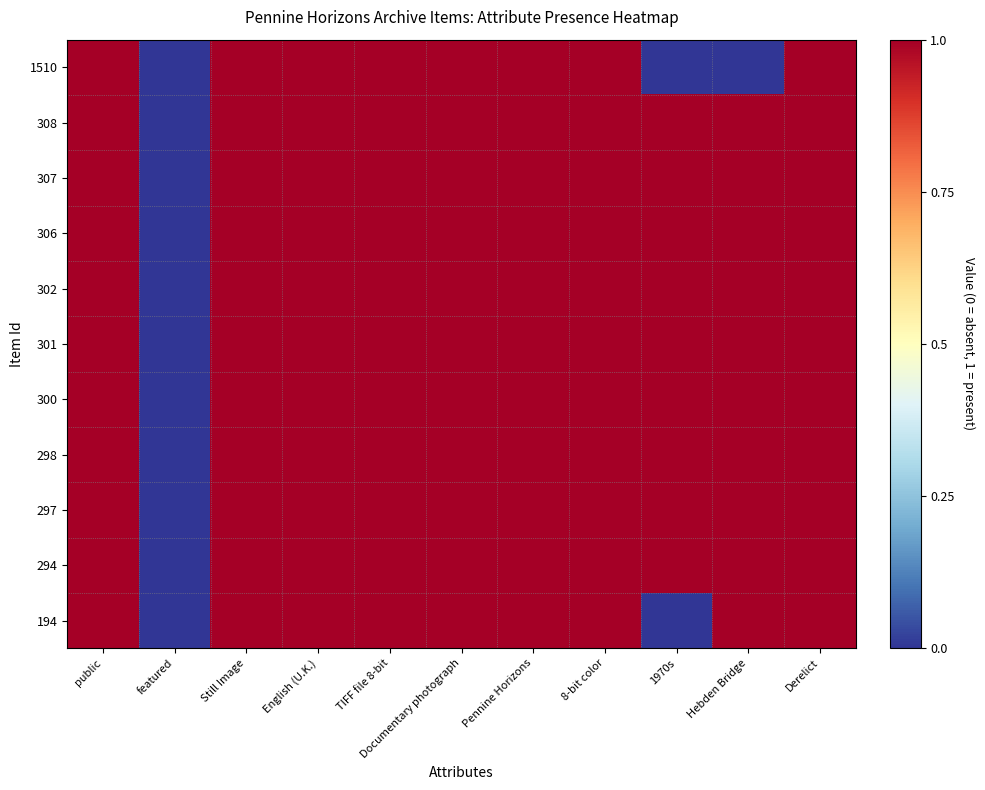

What is the maximum value shown in the chart?

1